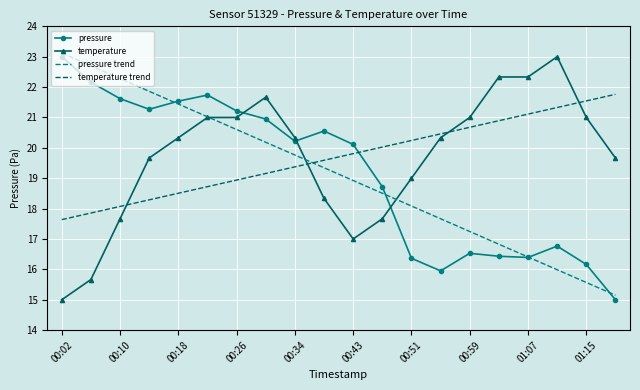

What is the maximum value shown in the chart?

23.1